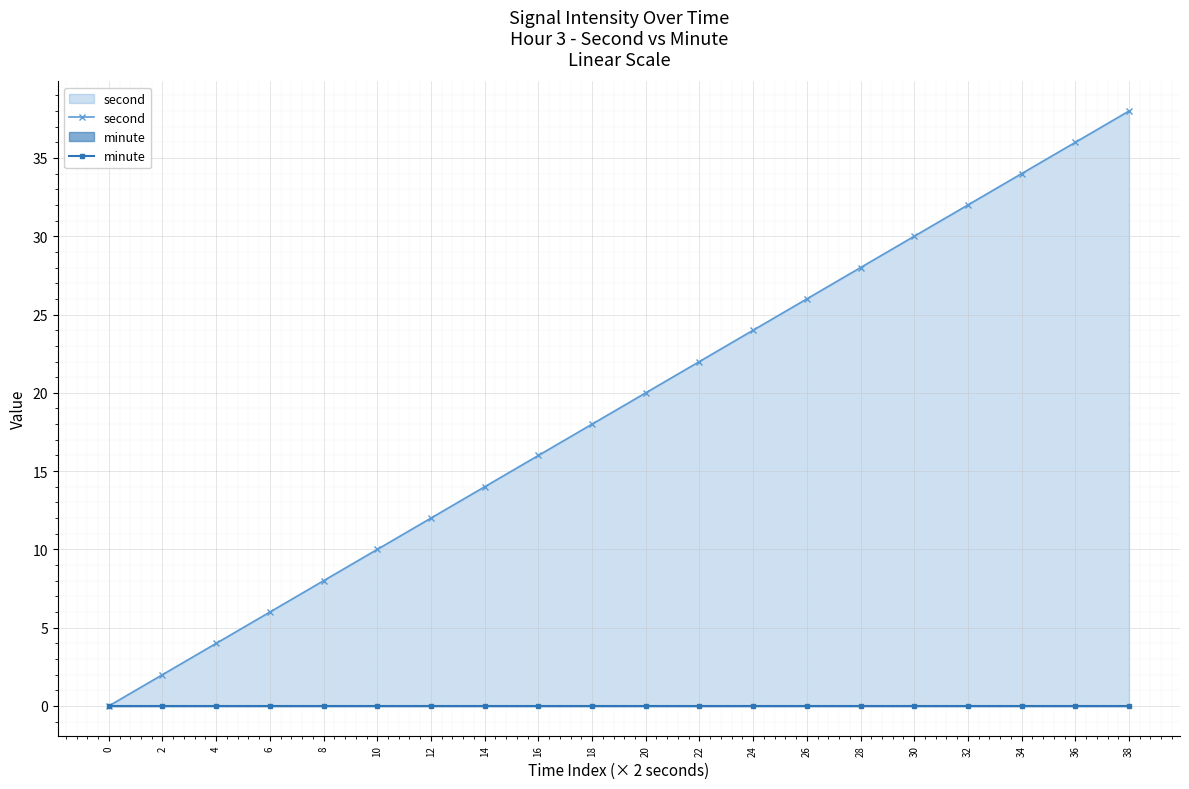

Where does the second series first go above 20?

22